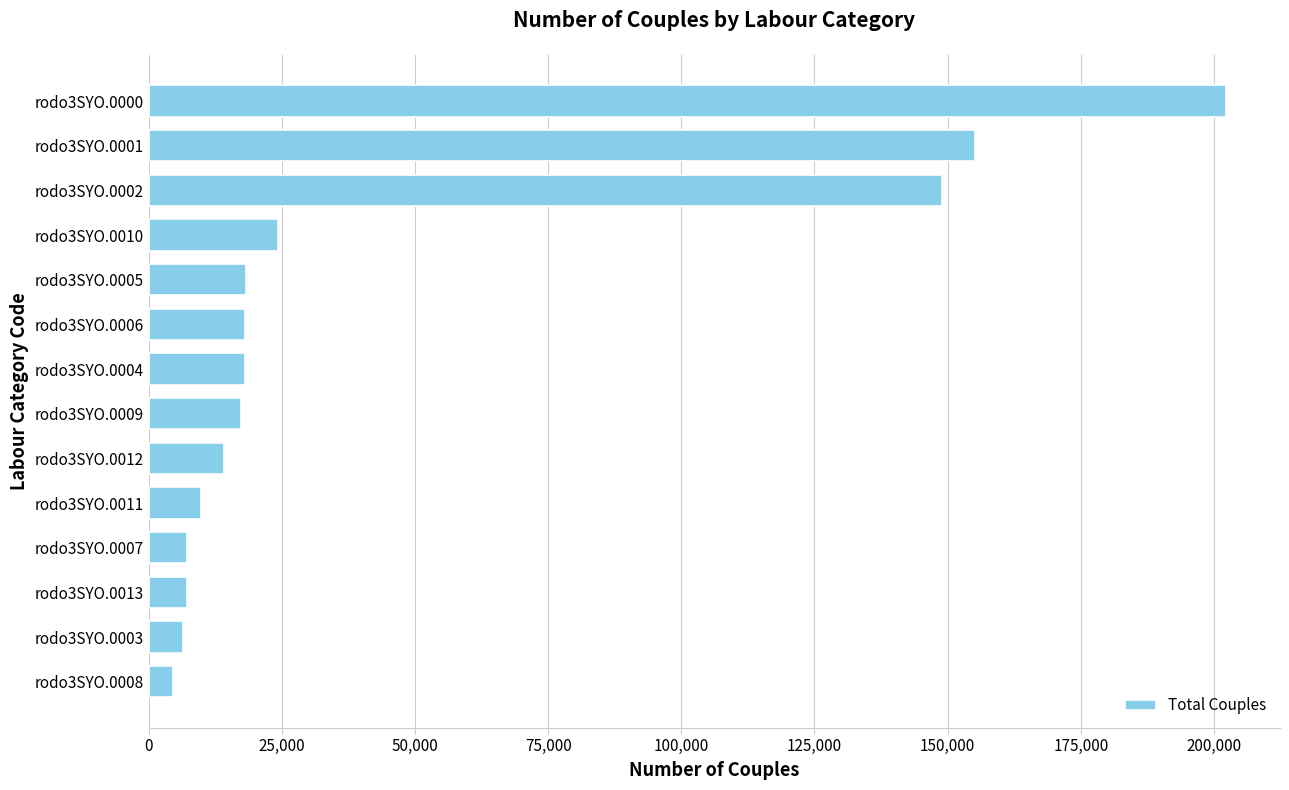

Approximately how many times larger is the value at rodo3SYO.0007 compared to rodo3SYO.0006?

0.4